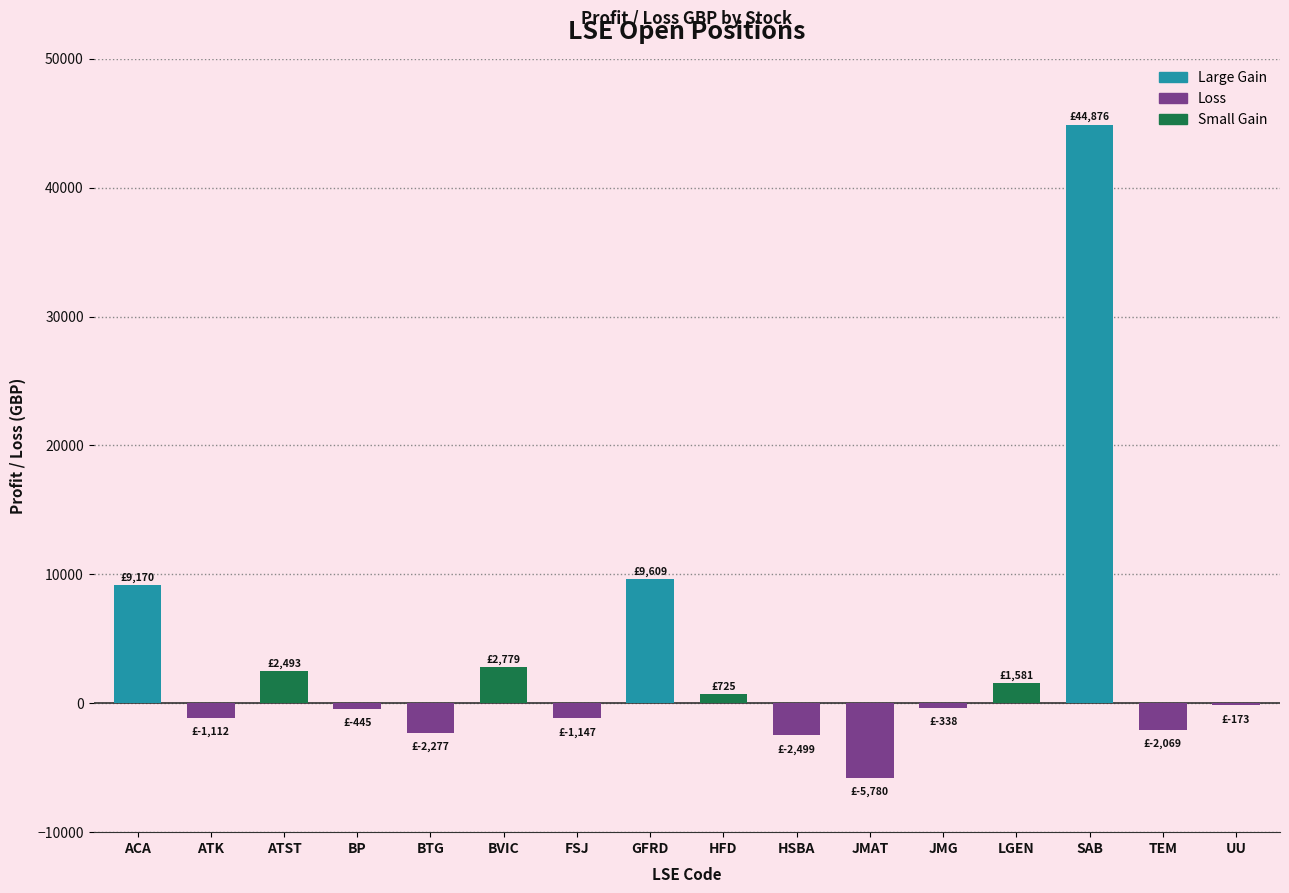

What is the maximum value shown in the chart?

44875.9